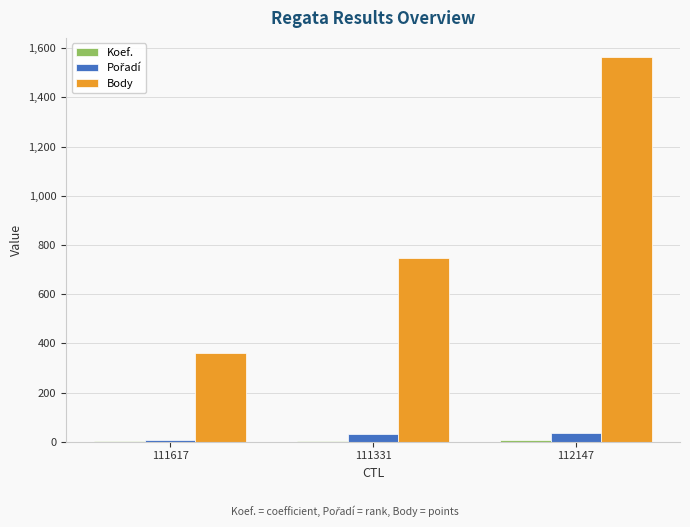

At which category is the sum across all series the highest?

112147